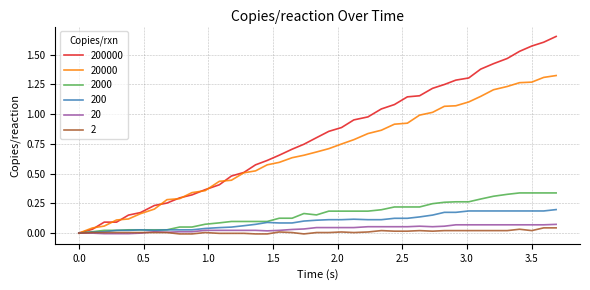

Which series has the largest range (max minus min)?

200000